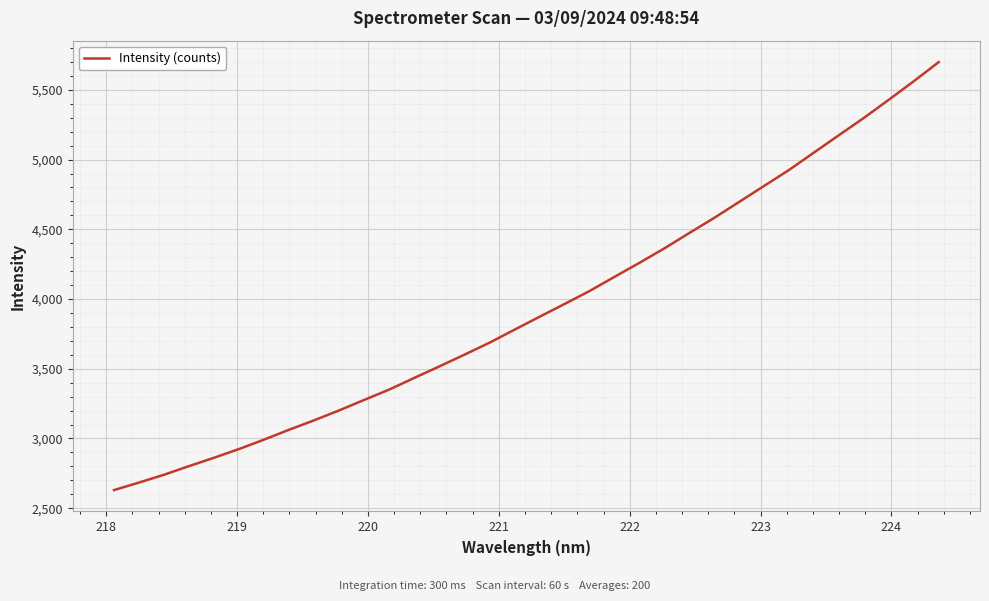

What is the maximum value shown in the chart?

5699.1